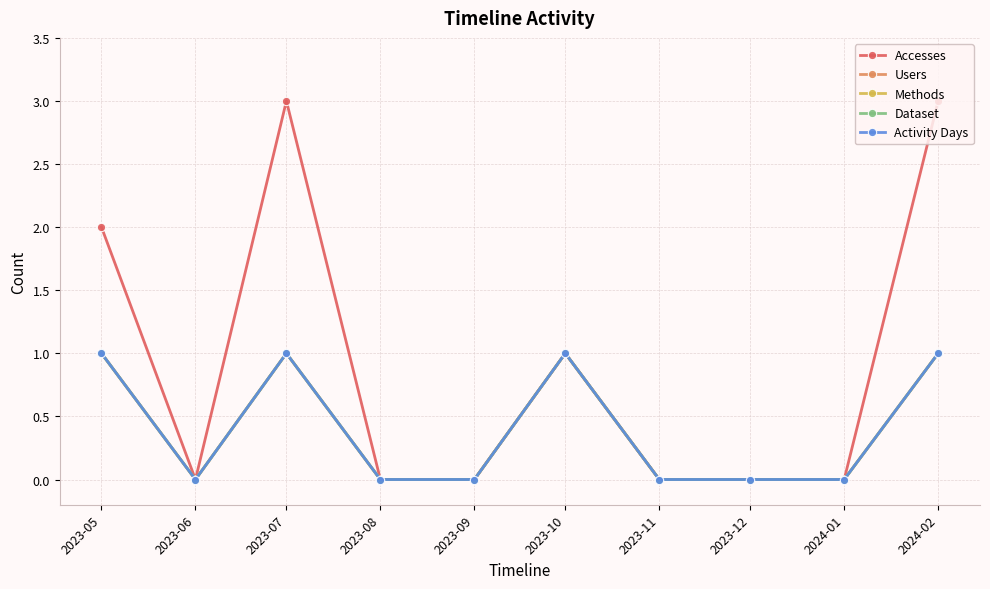

Which label corresponds to the largest value in the chart?

2023-07